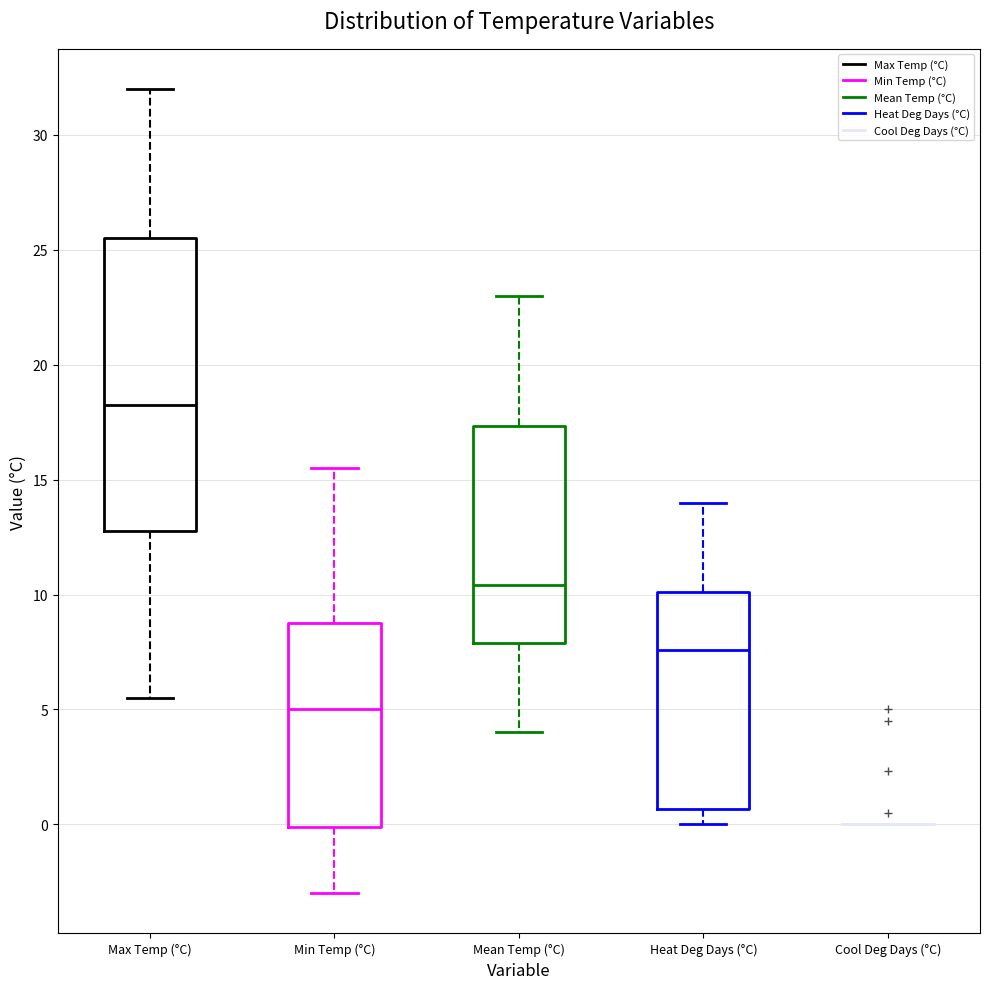

Which box is the tallest, from its lower edge to its upper edge?

Max Temp (°C)